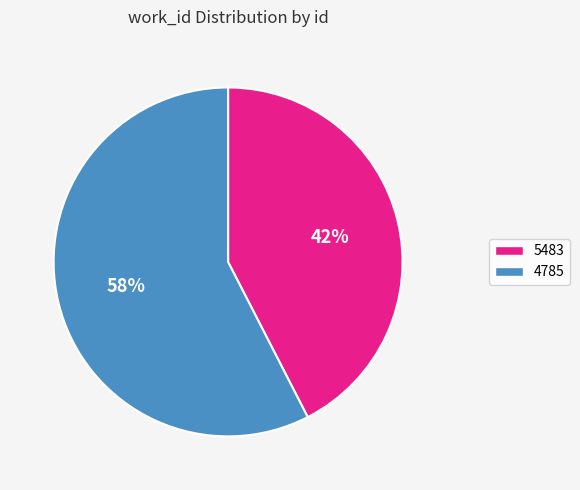

What percentage is the 4785 slice, to the nearest percent?

58%